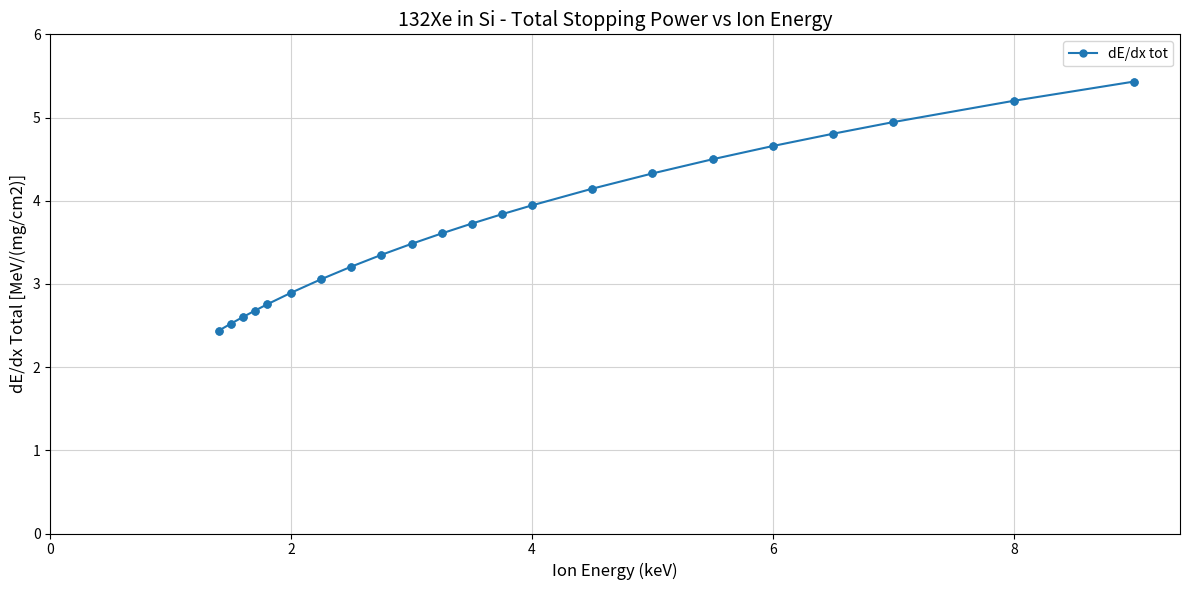

What is the average value?

3.7